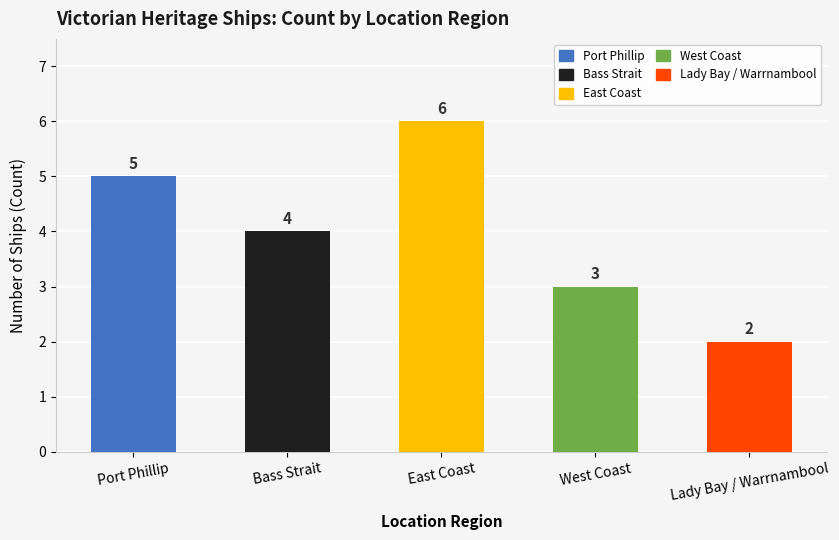

How many categories are shown in the chart?

5